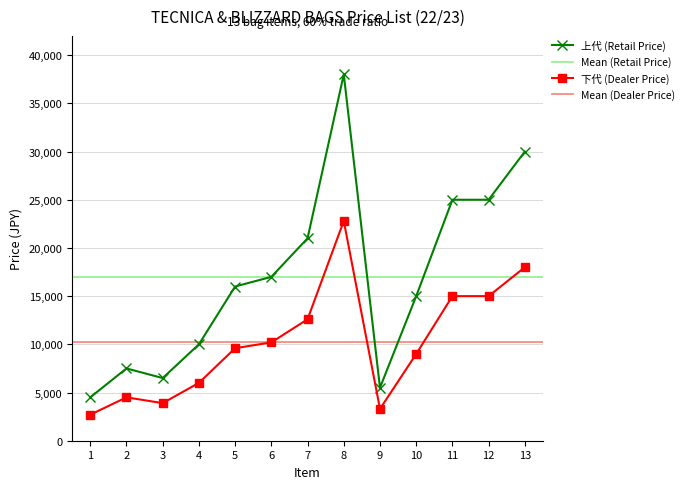

What are all the series names shown in the legend?

下代 (Dealer Price), 上代 (Retail Price)